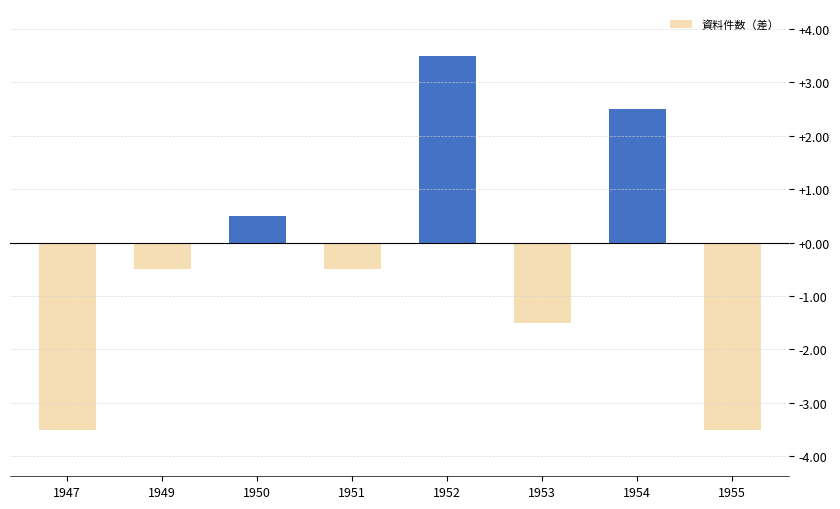

What is the difference between the maximum and minimum values?

7.0